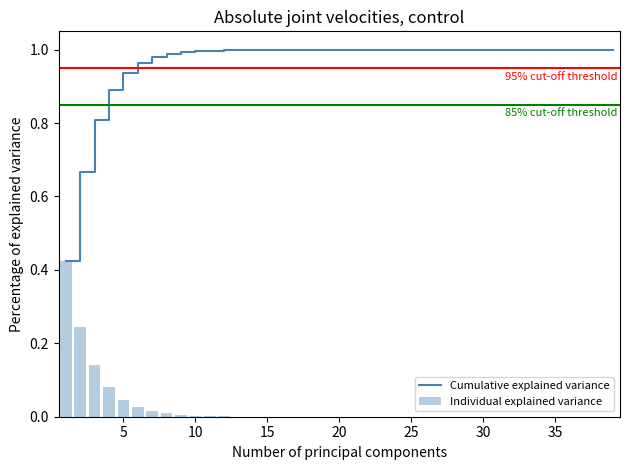

True or false: Cumulative explained variance has a value of 0.7 at 35.

False